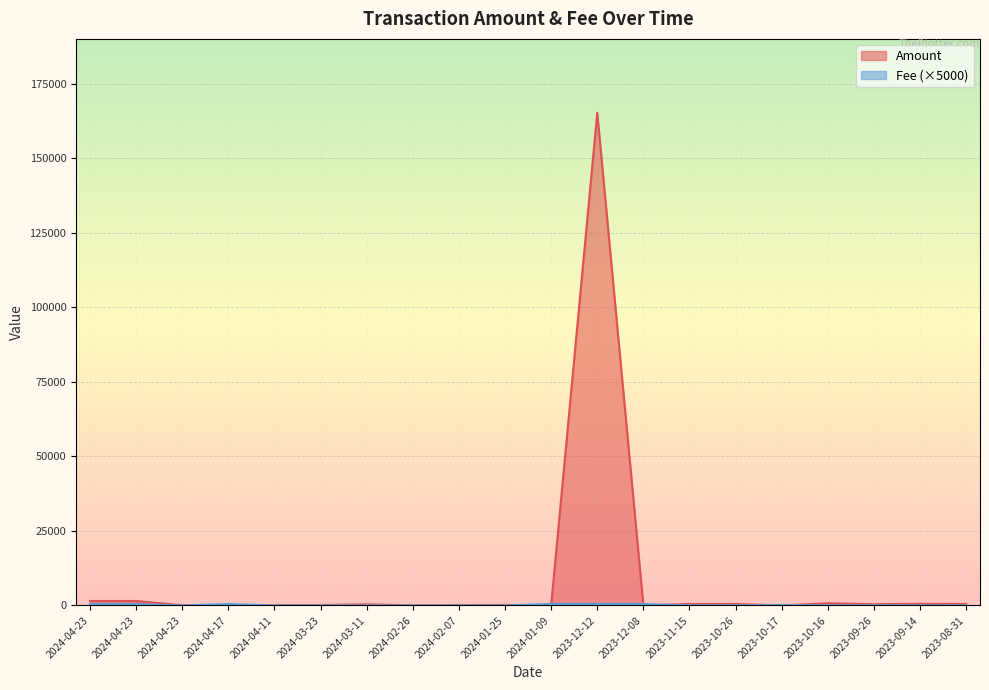

Count the number of categories in the chart.

20